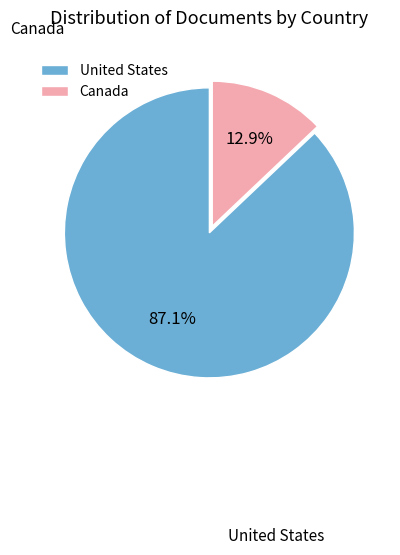

To the nearest percent, what is the difference between the Canada and United States slice percentages?

74%